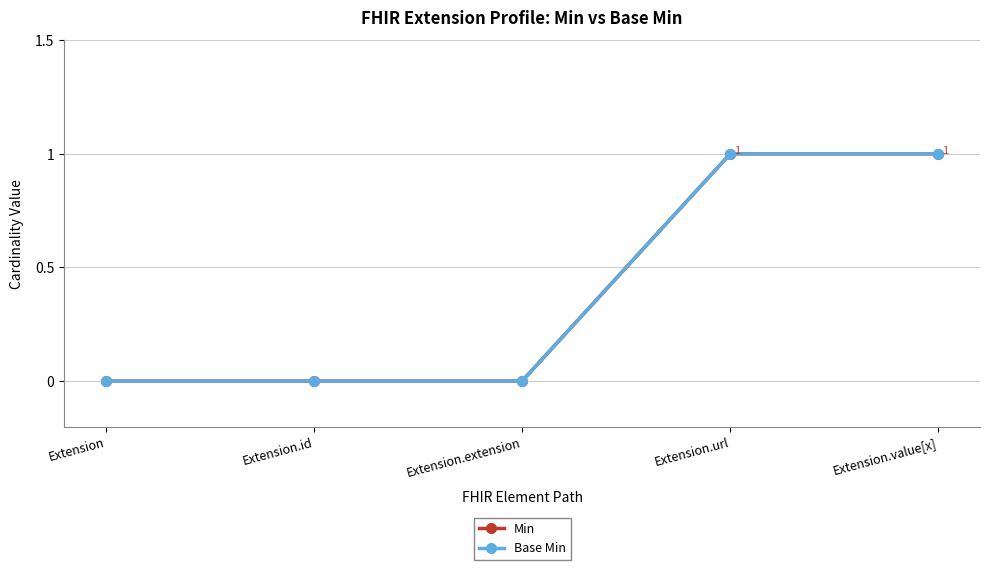

What is the difference between the Base Min values at Extension.value[x] and Extension.id?

1